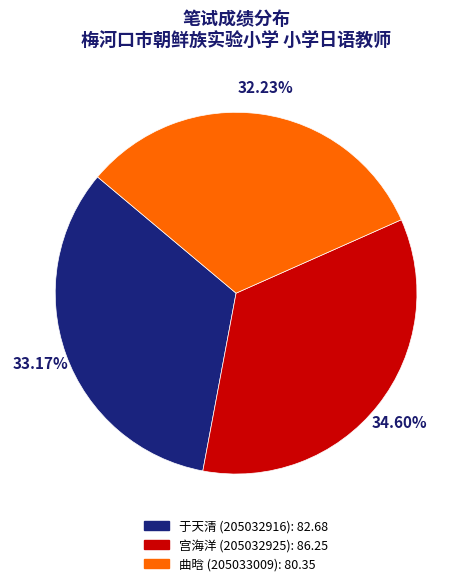

Is there a majority slice in this chart?

No